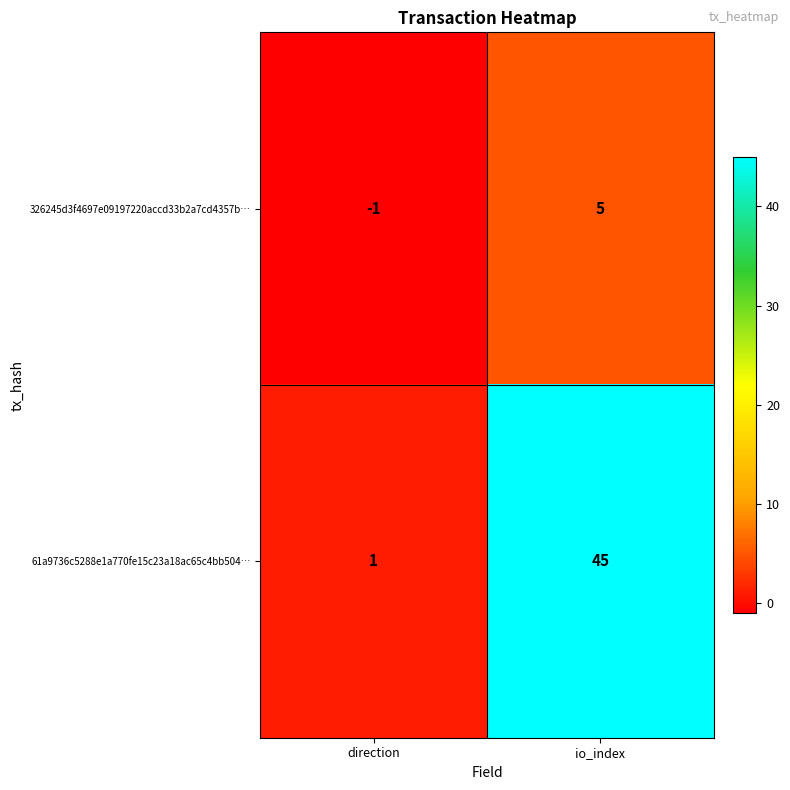

Count the number of data series in this chart.

2